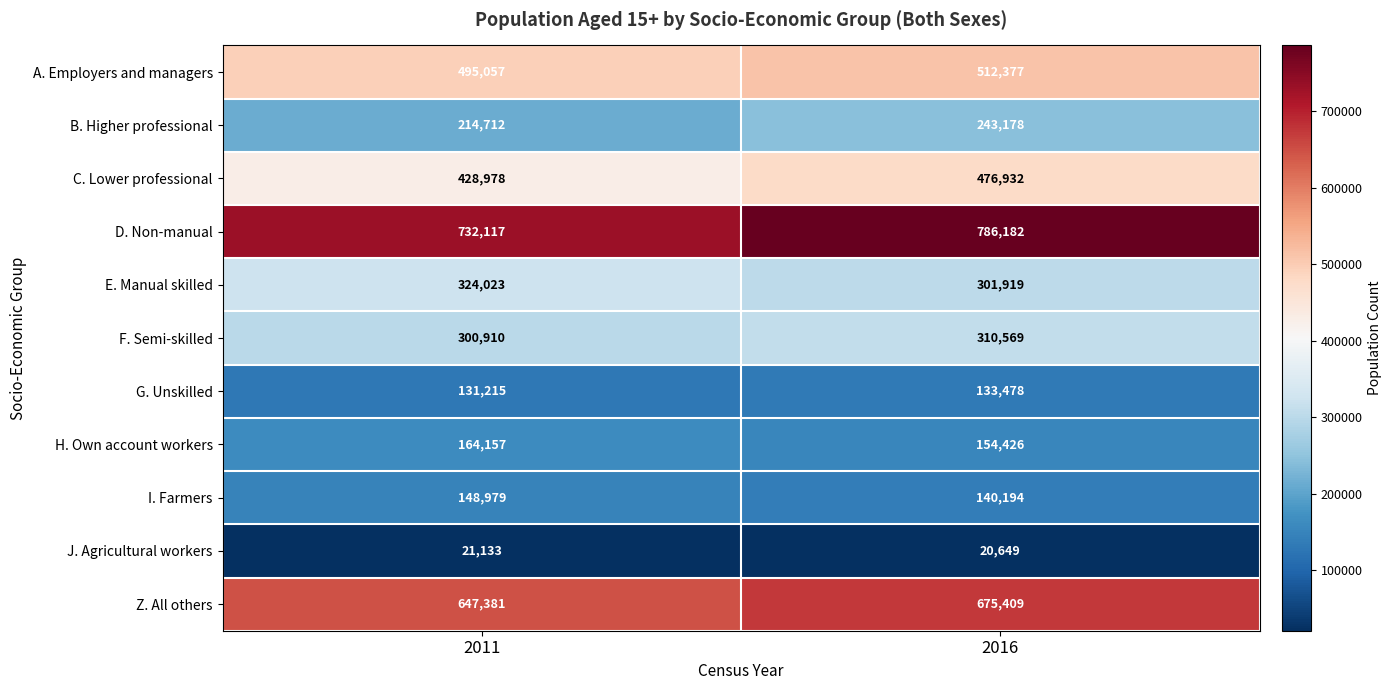

The value of A. Employers and managers at 2011 is 220127. True or false?

False